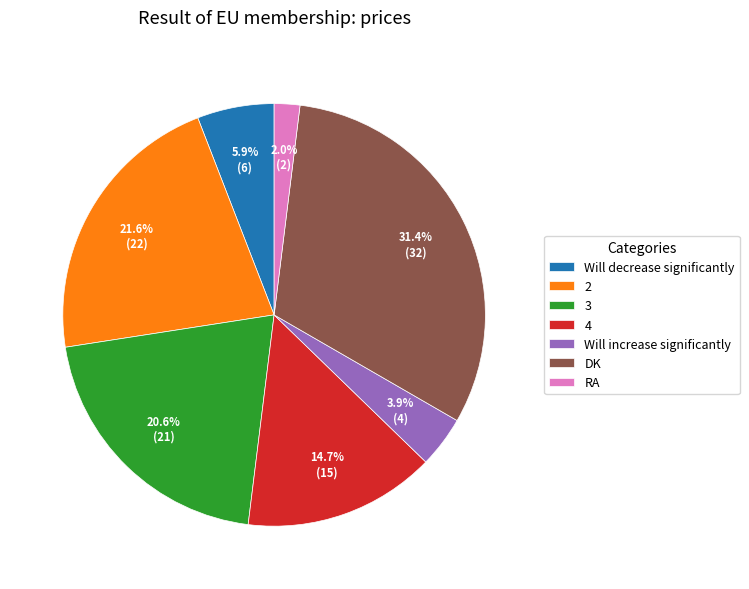

Is it true that Will increase significantly is 4% of the pie?

True